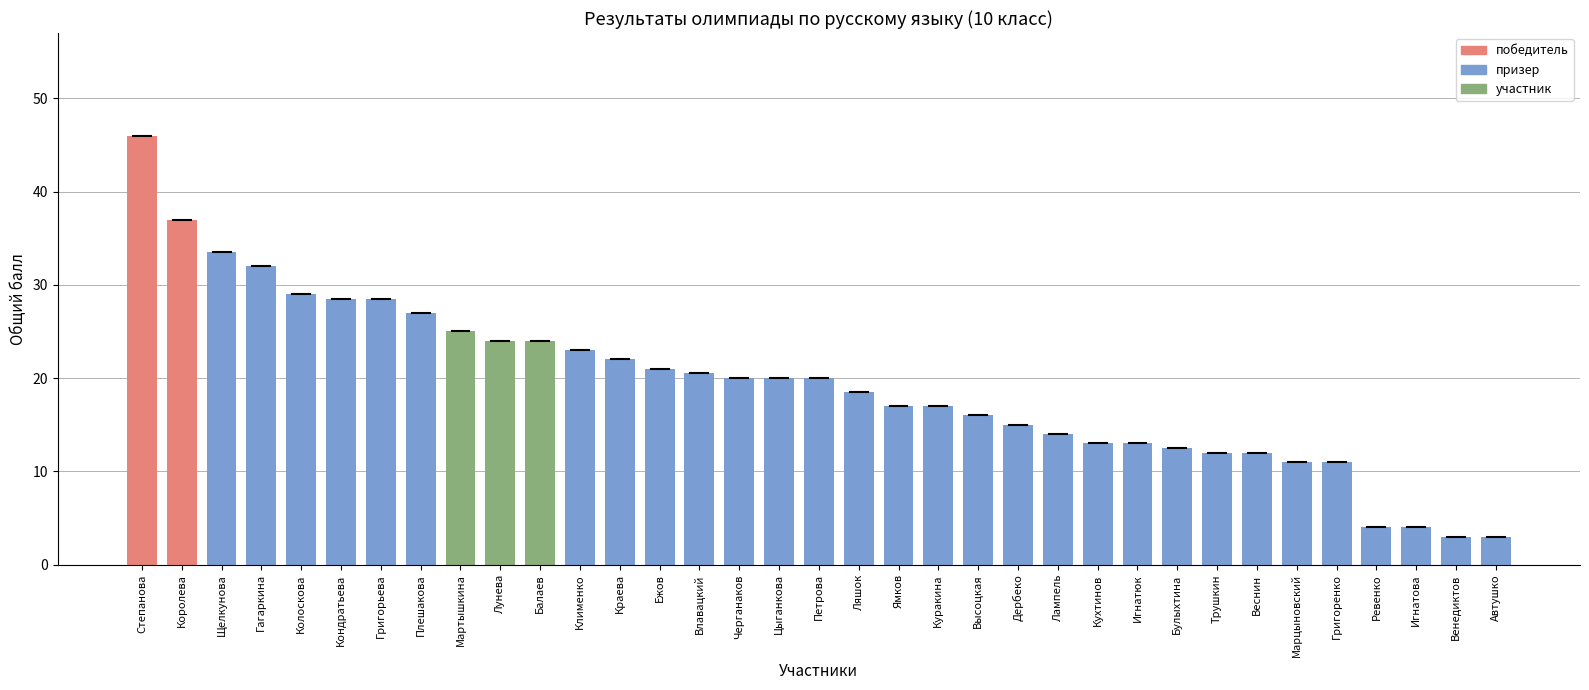

What is the difference between the maximum and minimum values?

43.0